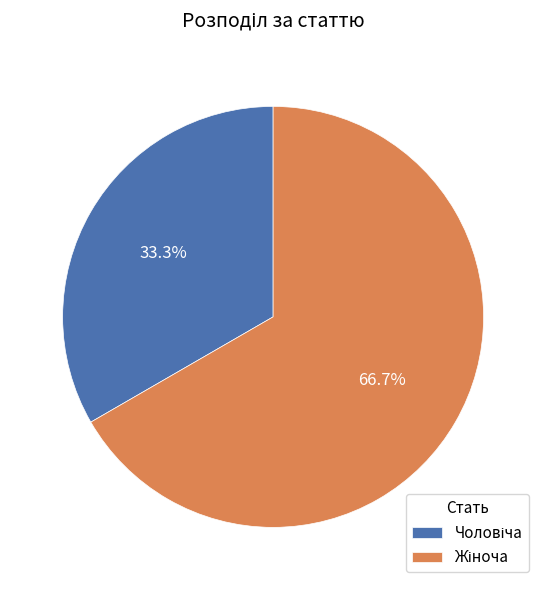

Does any single category account for the majority?

Yes